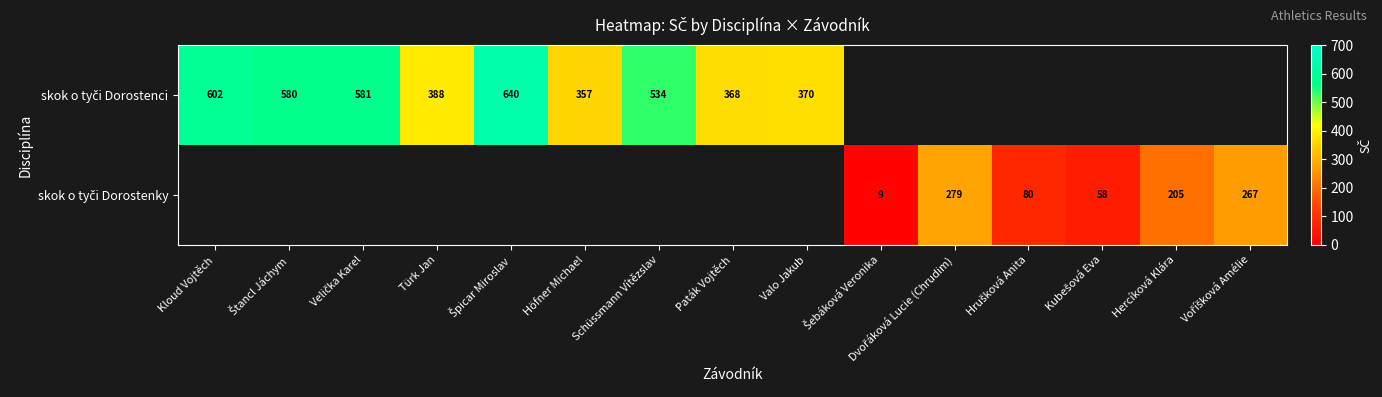

List the series in order of their overall mean, highest first.

skok o tyči Dorostenci, skok o tyči Dorostenky